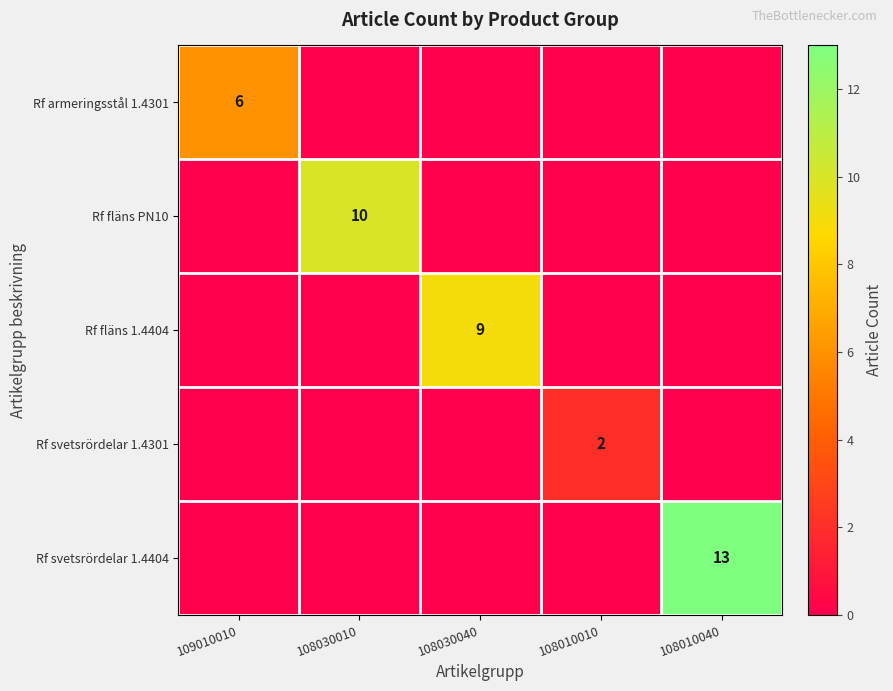

True or false: Rf svetsrördelar 1.4404 has a value of 20 at 108010040.

False